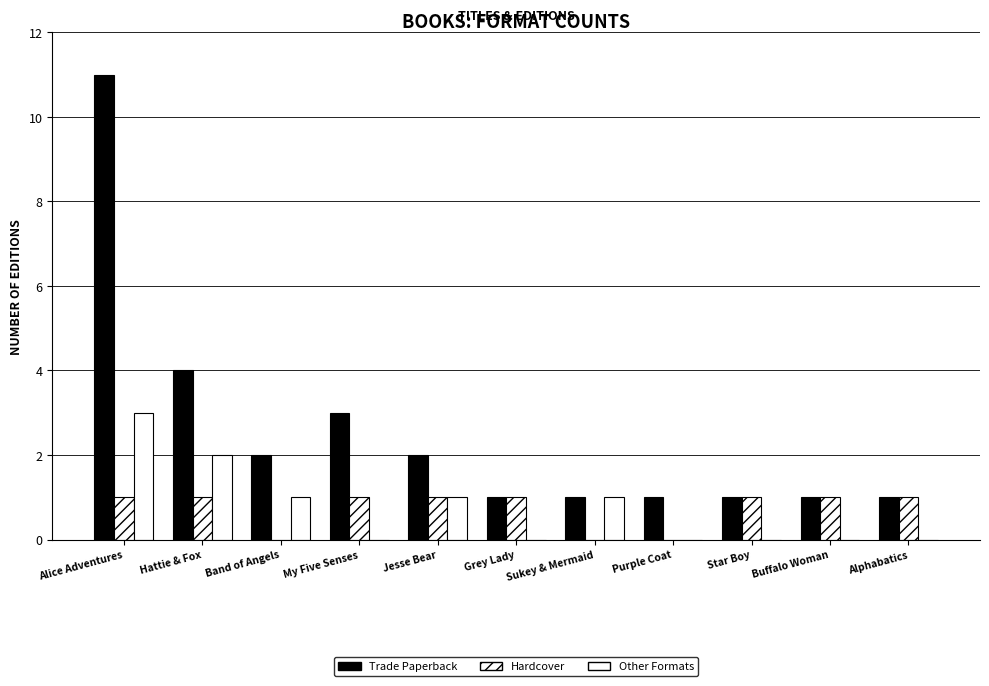

Which series has the widest spread of values?

Trade Paperback